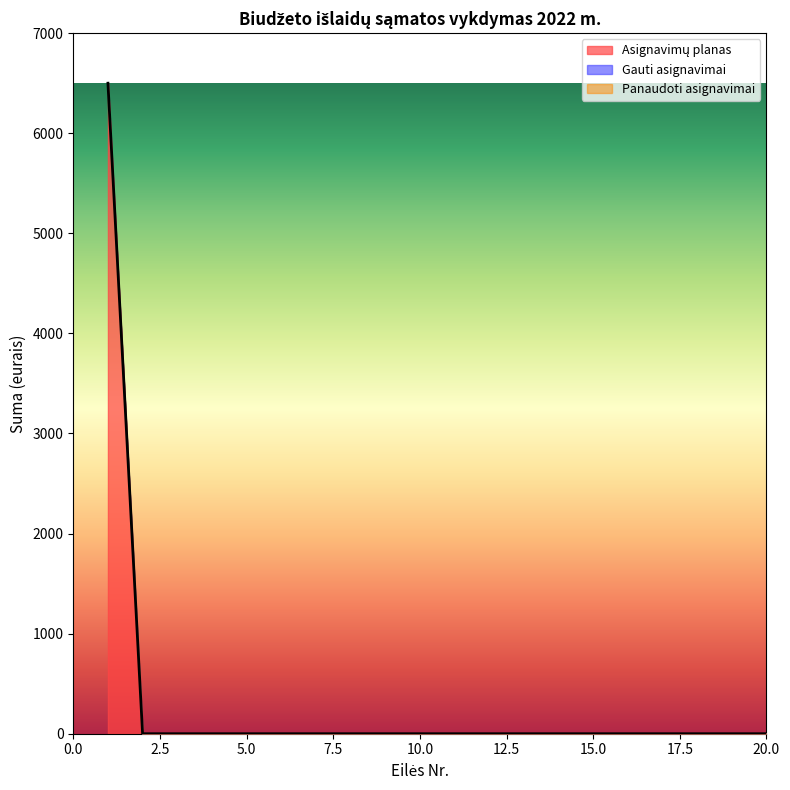

Is the value of Panaudoti asignavimai at 5 greater than the value of Asignavimų planas at 13?

No